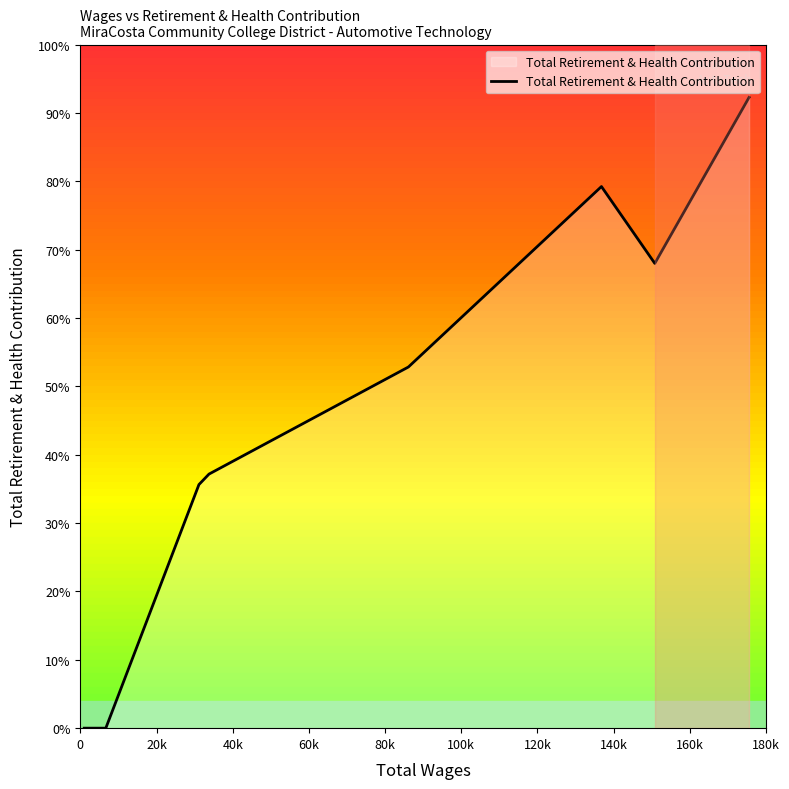

What is the difference between the second highest and minimum values?

39613